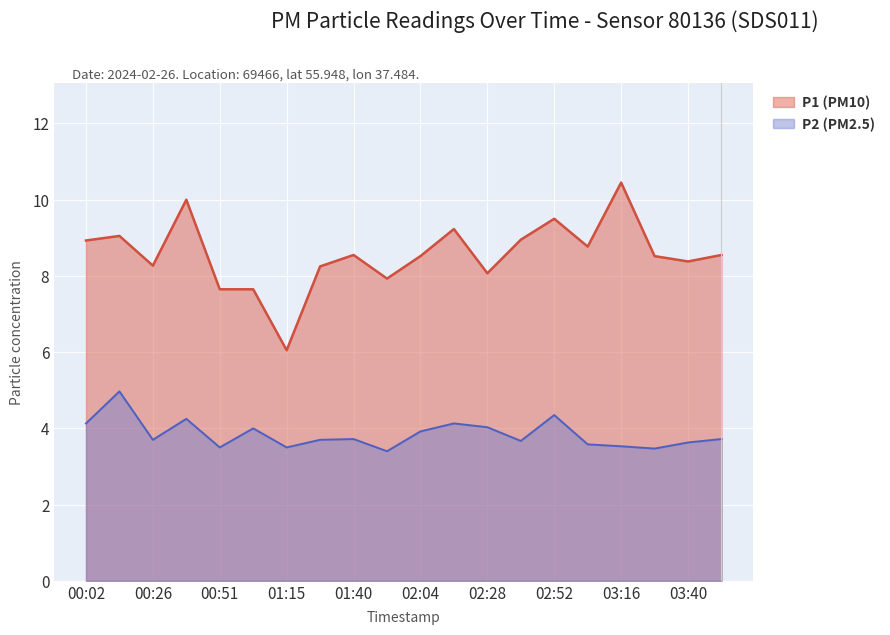

What is the greatest value displayed?

10.4